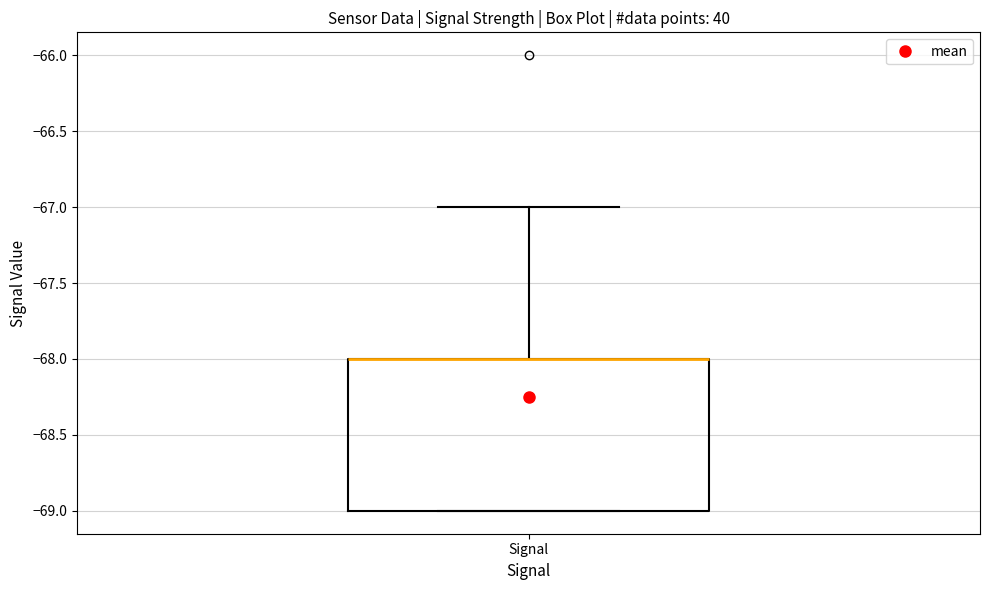

Read this box plot against the y-axis: the position of the median line, the range covered by the box, and the ends of both whiskers. The values are not printed on the chart, so give them approximately, as read against the axis.

median -68 (drawn on the box's upper edge), box -69 to -68, whiskers -69 to -67